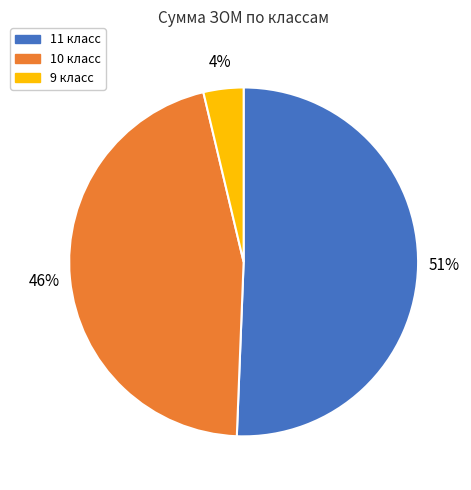

How many segments does this pie chart have?

3